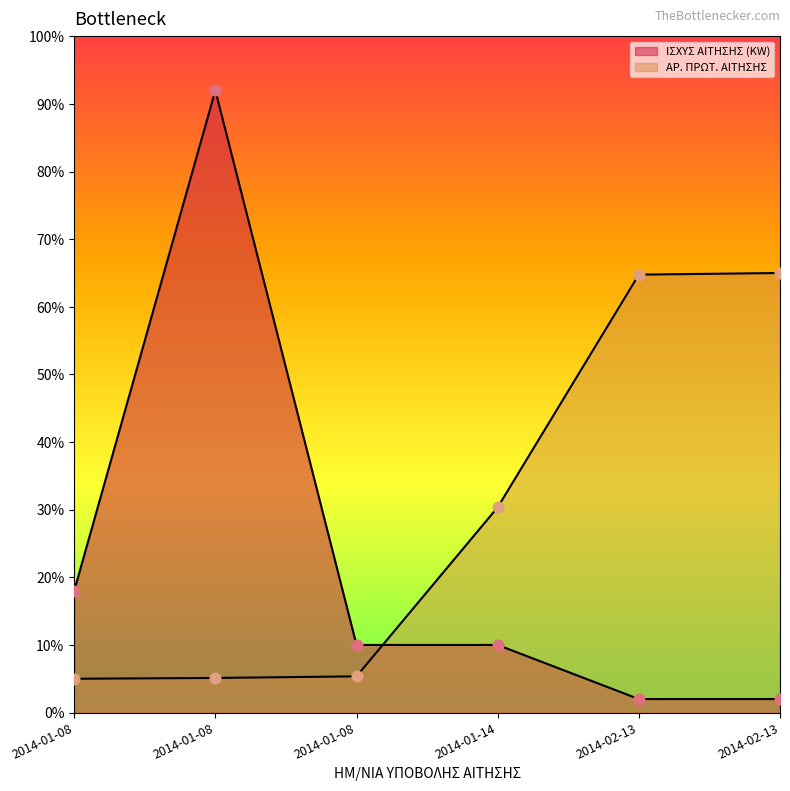

At how many categories does at least one series exceed 75?

1